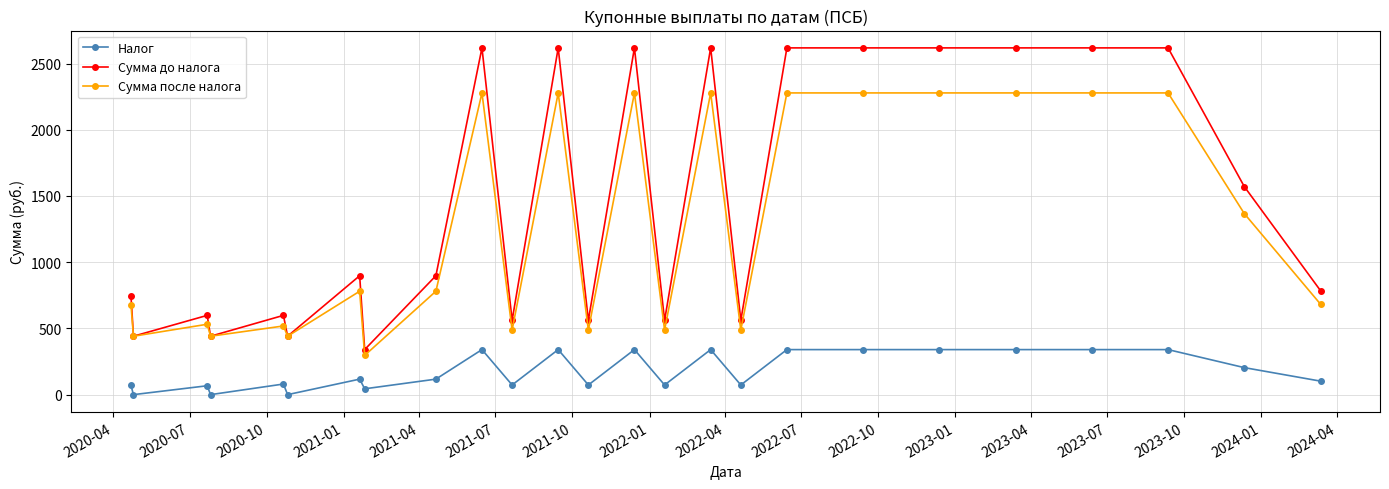

What is the maximum value for Сумма до налога?

2618.0